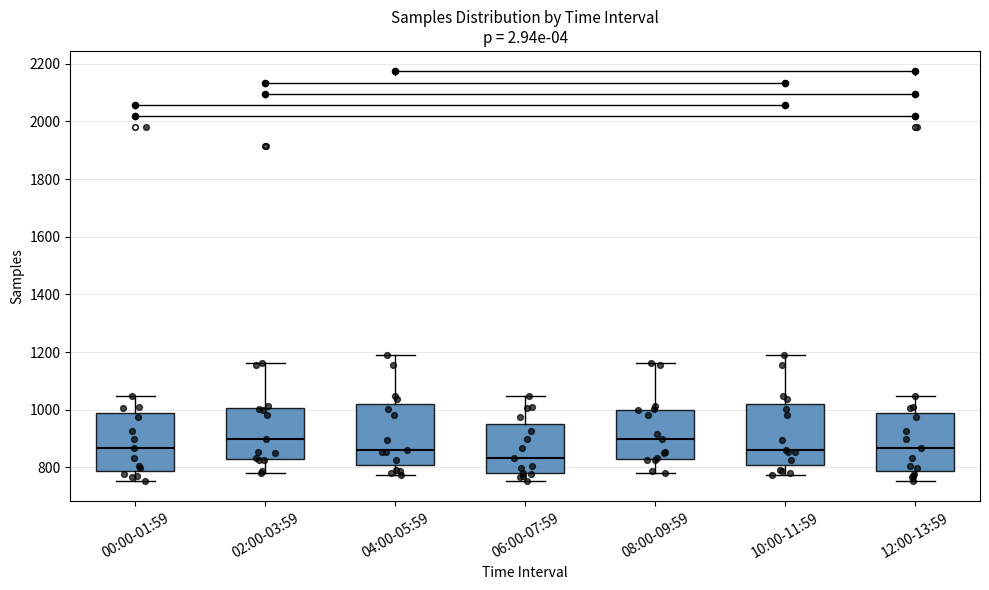

Reading left to right, read every box against the y-axis: the position of its median line, the range the box covers, and the ends of its whiskers. The values are not printed on the chart, so give them approximately, as read against the axis.

00:00-01:59: median 860, box 780 to 980, whiskers 760 to 1040
02:00-03:59: median 900, box 820 to 1000, whiskers 780 to 1160
04:00-05:59: median 860, box 800 to 1020, whiskers 780 to 1180
06:00-07:59: median 840, box 780 to 960, whiskers 760 to 1040
08:00-09:59: median 900, box 820 to 1000, whiskers 780 to 1160
10:00-11:59: median 860, box 800 to 1020, whiskers 780 to 1180
12:00-13:59: median 860, box 780 to 980, whiskers 760 to 1040